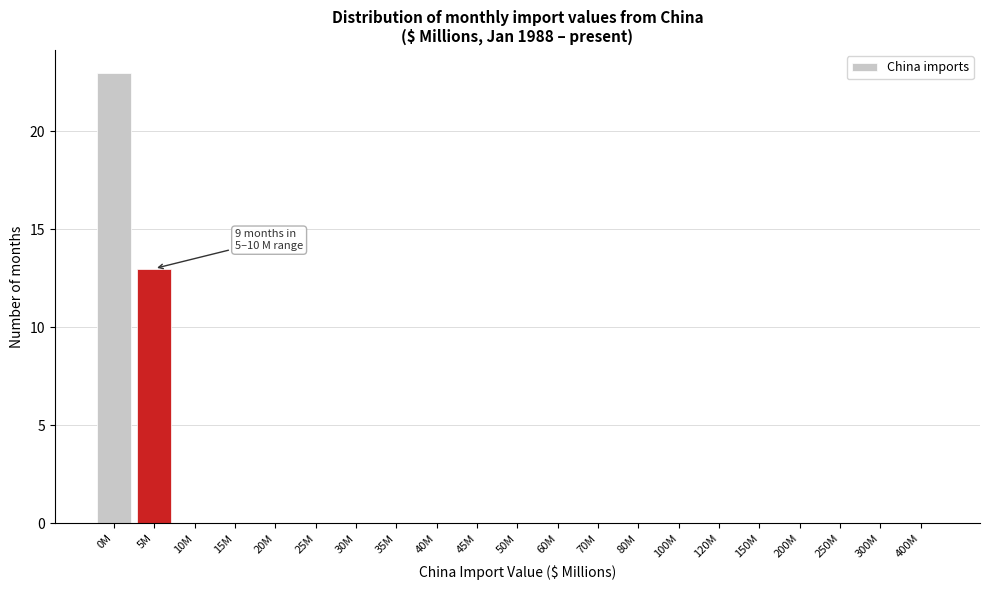

Reading right to left, list all the values displayed in this chart.

400M=0	300M=0	250M=0	200M=0	150M=0	120M=0	100M=0	80M=0	70M=0	60M=0	50M=0	45M=0	40M=0	35M=0	30M=0	25M=0	20M=0	15M=0	10M=0	5M=13	0M=23